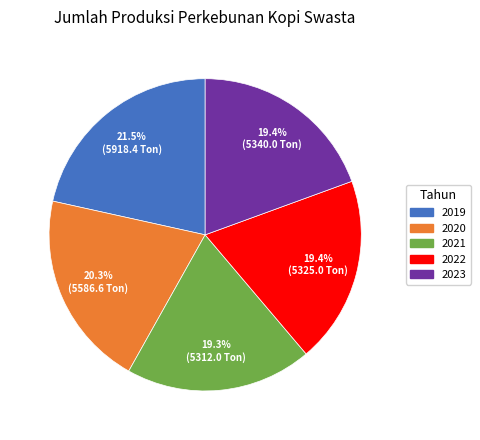

How much of the chart is everything except 2021?

80.7%